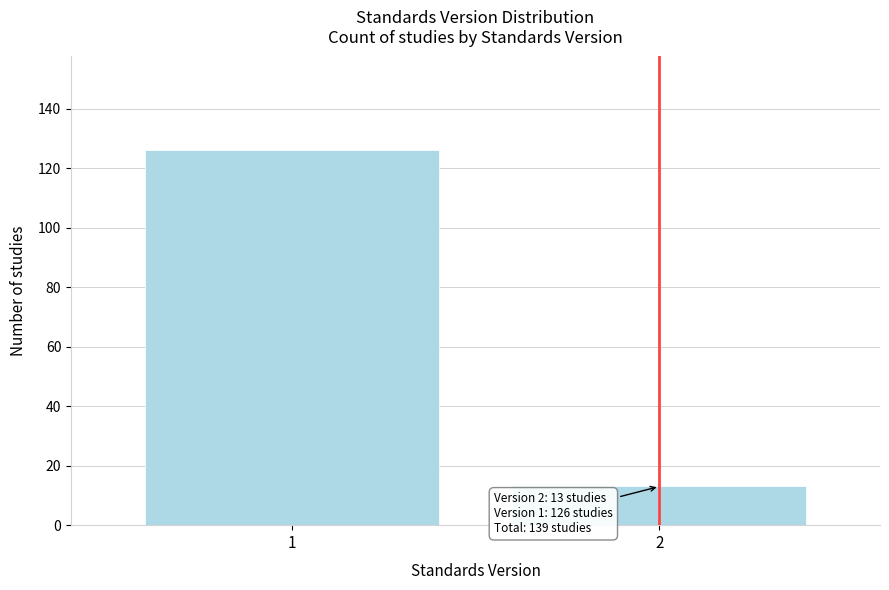

Reading left to right, transcribe all the data shown in this chart.

126	13